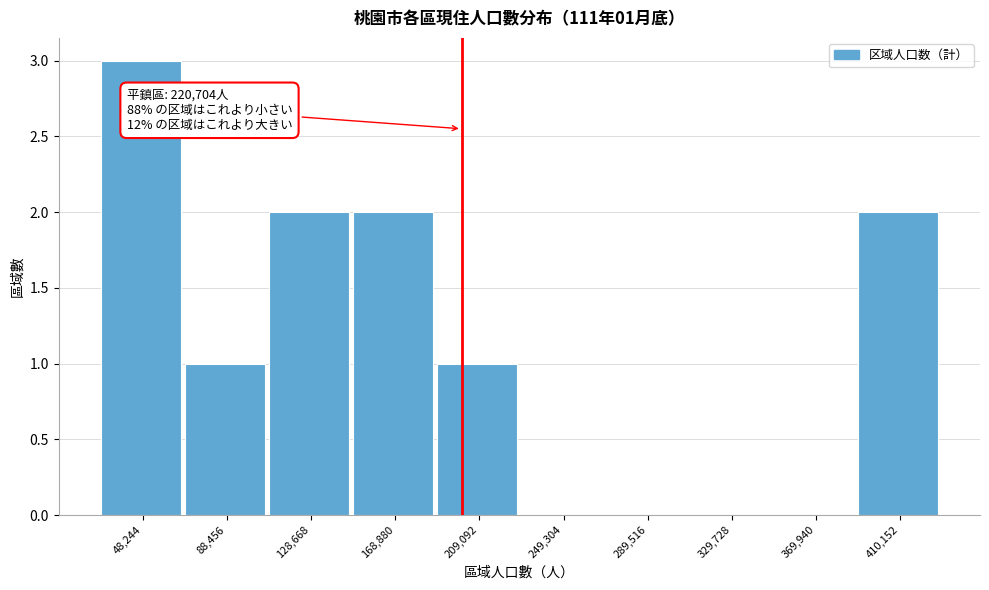

Reading right to left, list all the values displayed in this chart.

410,152=2	369,940=0	329,728=0	289,516=0	249,304=0	209,092=1	168,880=2	128,668=2	88,456=1	48,244=3